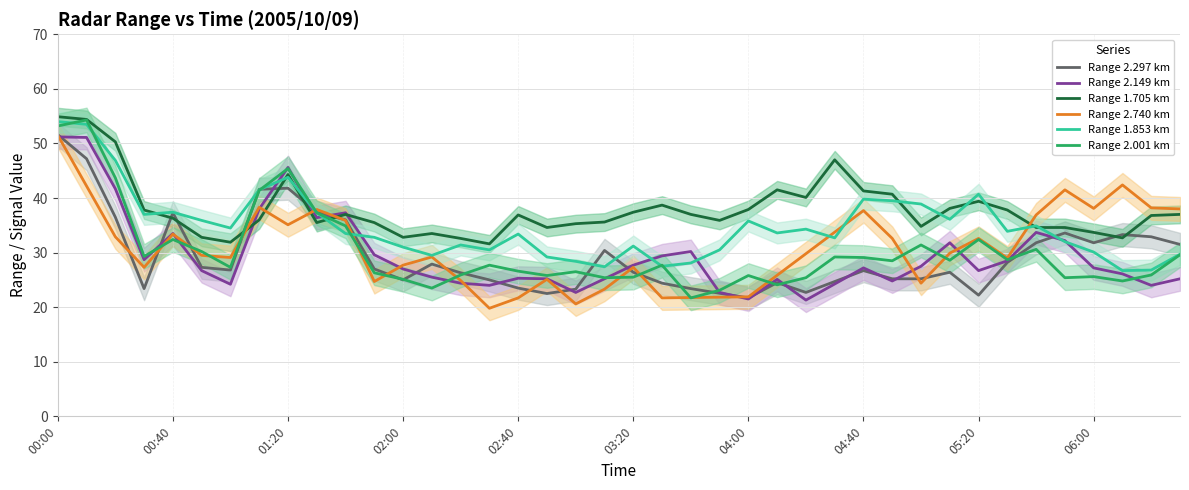

How many lines are shown in the chart?

6